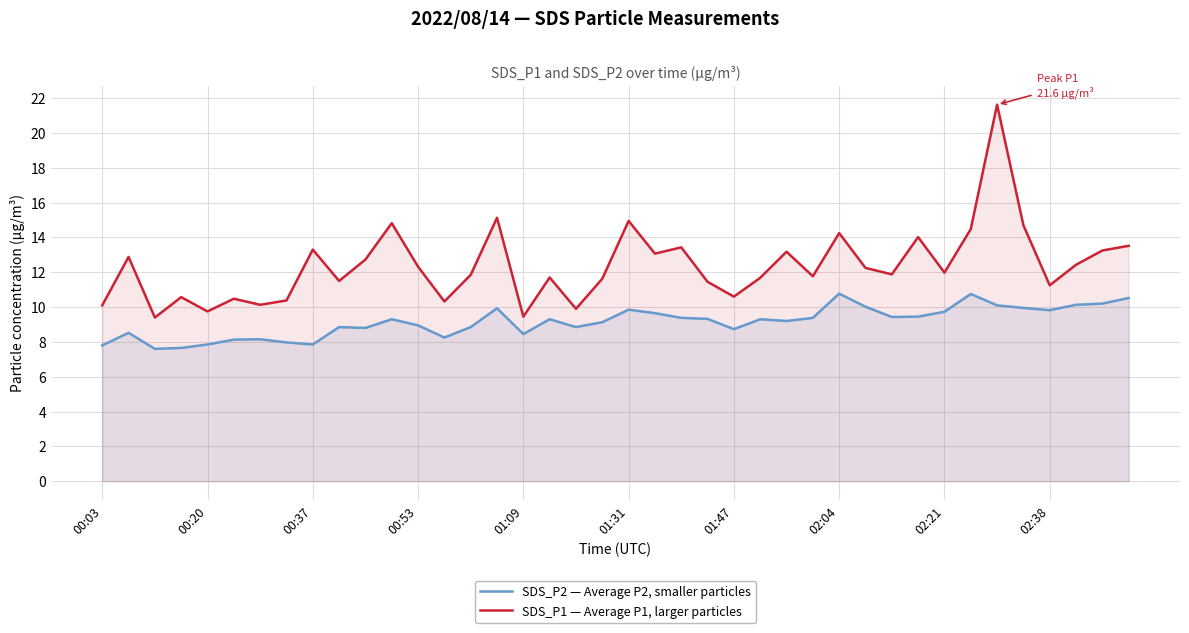

What is the minimum value shown in the chart?

7.6